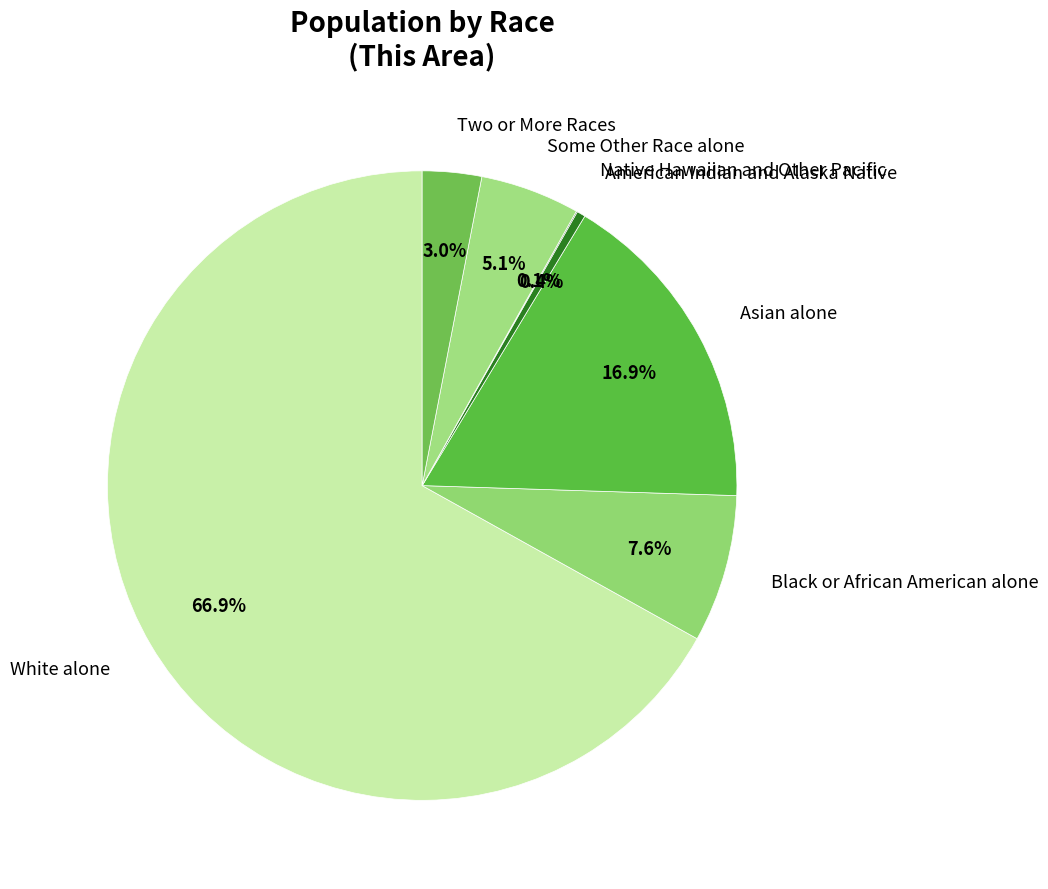

What percentage is the White alone slice, to the nearest percent?

67%